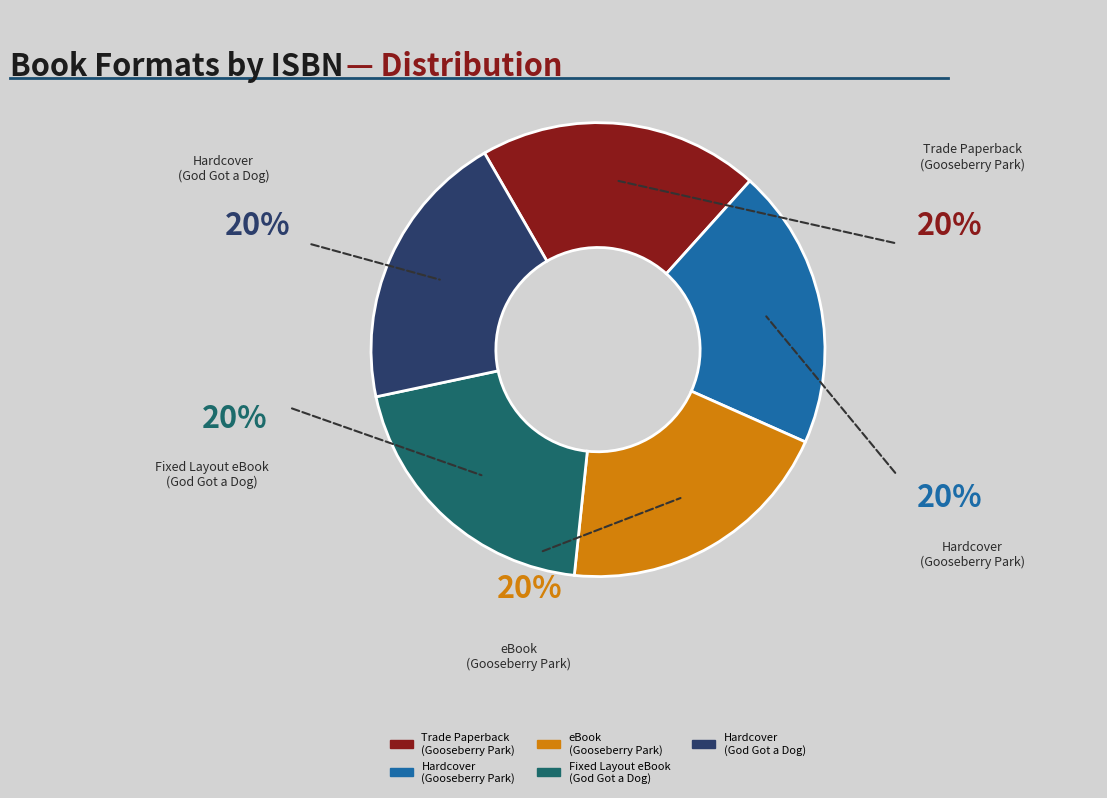

To the nearest percent, what is the average slice percentage?

20%